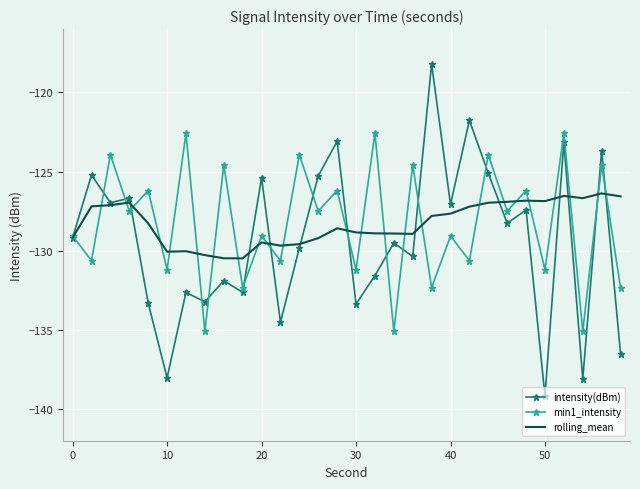

Which series has the largest range (max minus min)?

intensity(dBm)